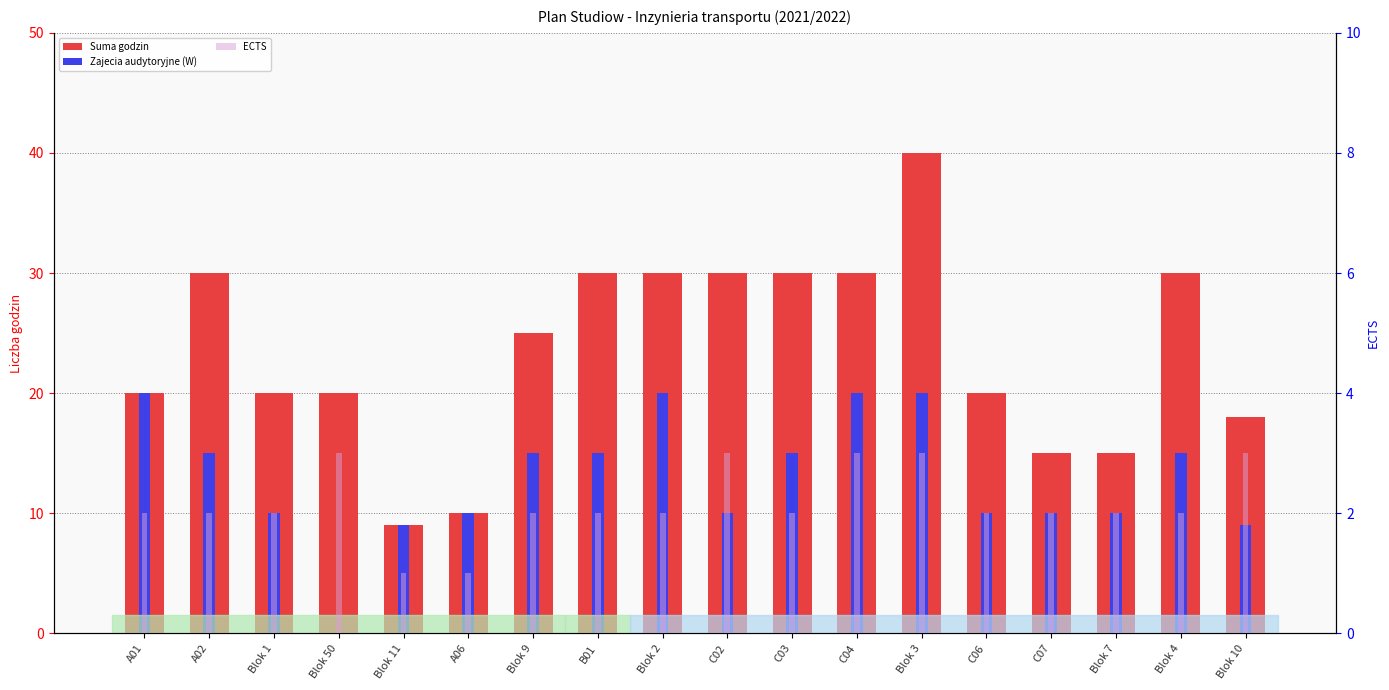

How many data points in Zajecia audytoryjne (W) are less than 15?

9